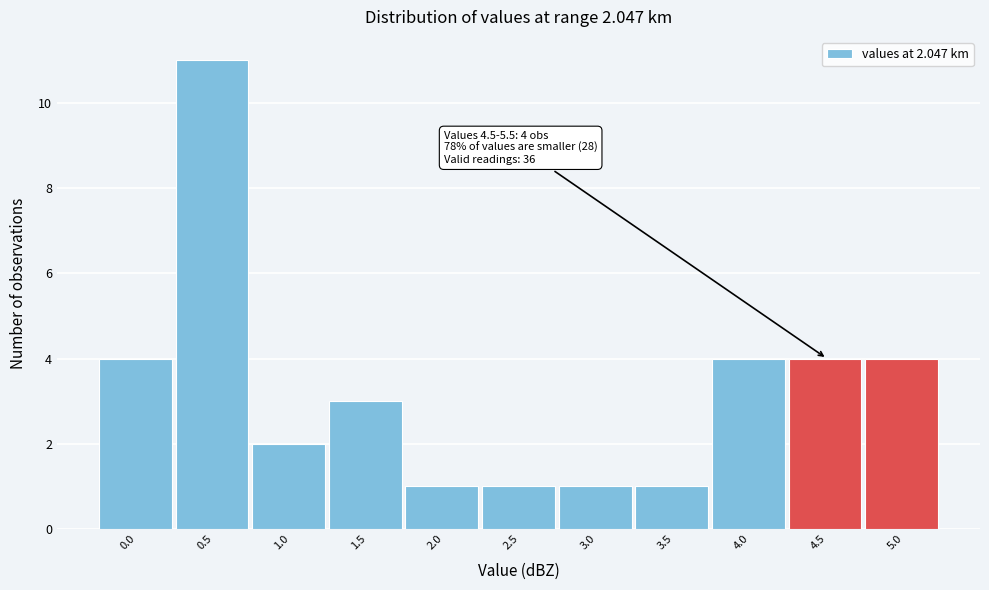

Reading left to right, what are all the values shown in this chart?

0.0=4	0.5=11	1.0=2	1.5=3	2.0=1	2.5=1	3.0=1	3.5=1	4.0=4	4.5=4	5.0=4